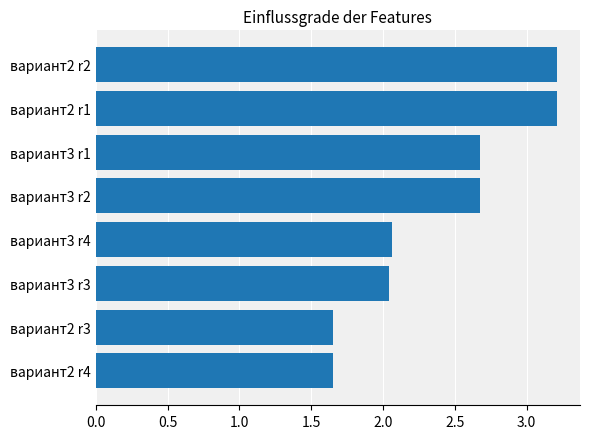

What is the change in value from вариант3 r2 to вариант2 r1?

+0.5